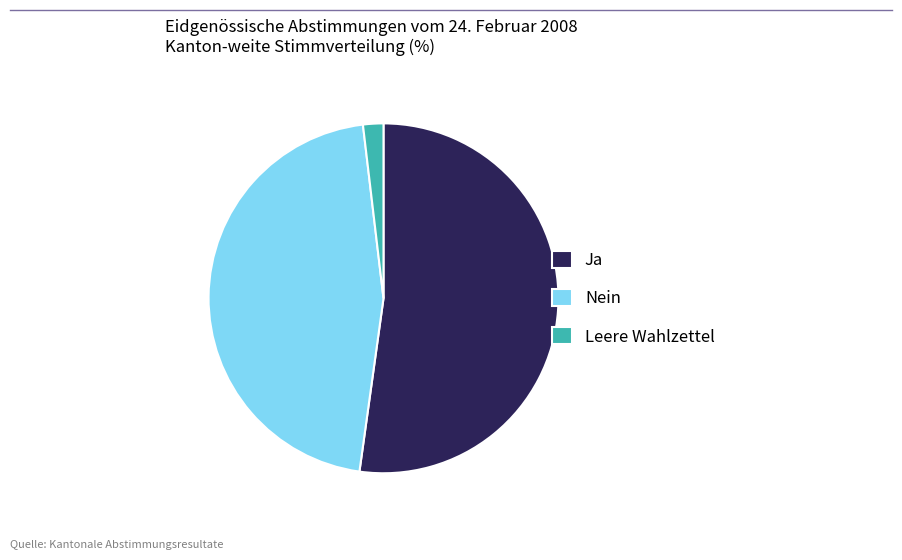

How many slices are in this pie chart?

3